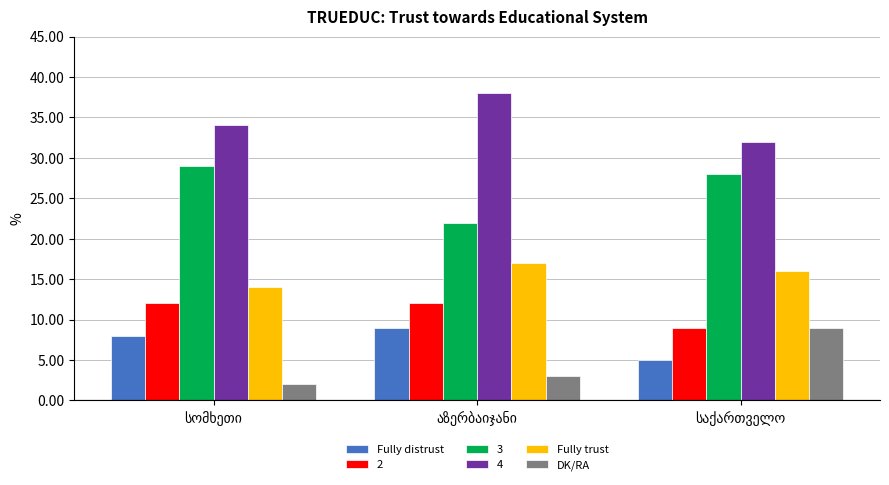

Which series has the largest total across all categories?

4